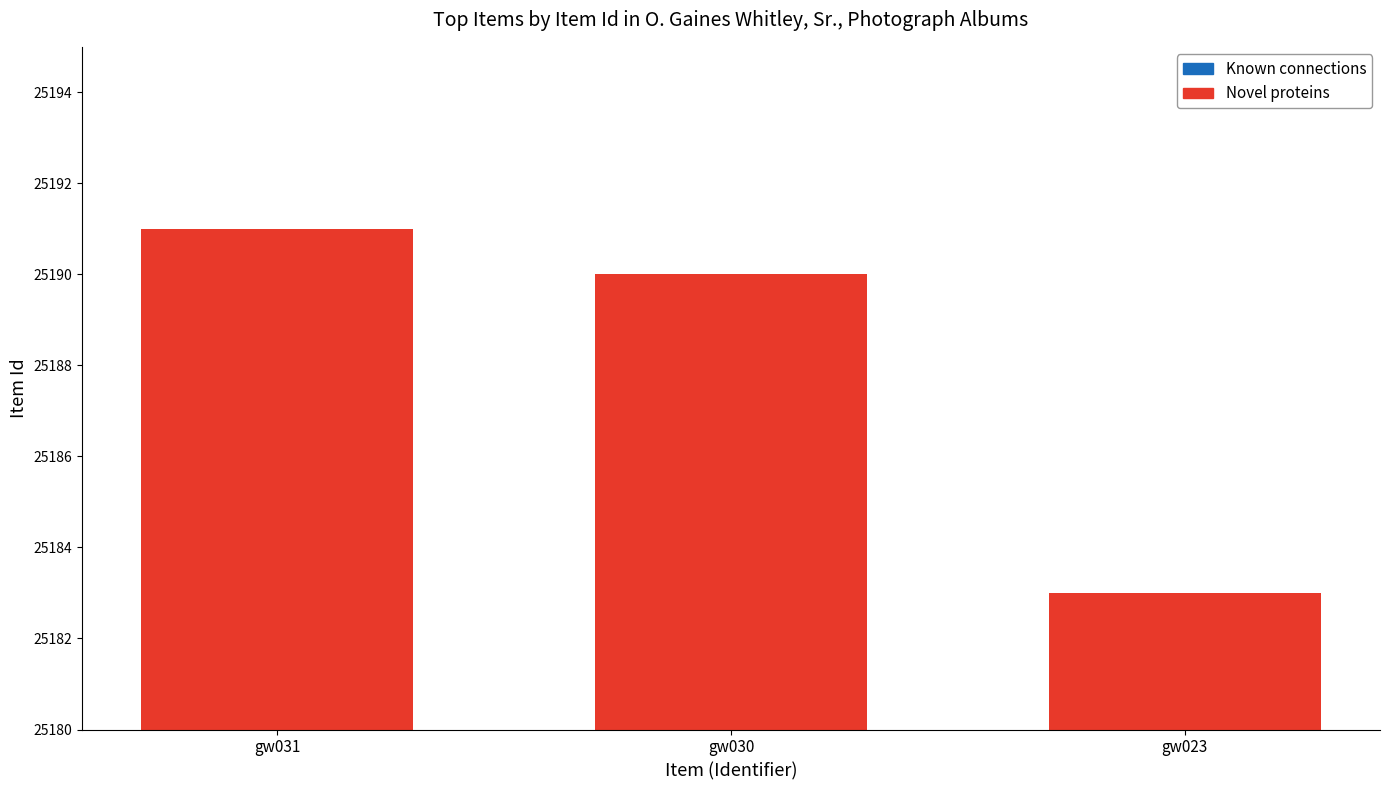

At which label does the data first exceed 25190?

gw031